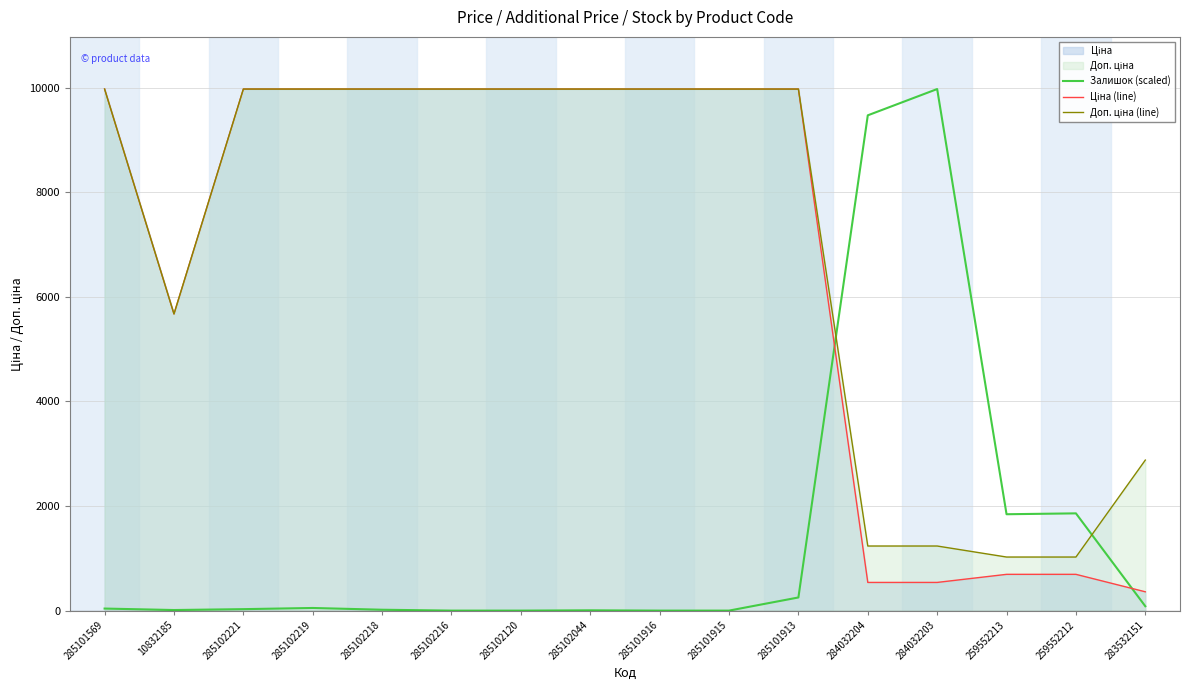

Which series ends up on top after the final intersection of Ціна (line) and Залишок (scaled)?

Ціна (line)